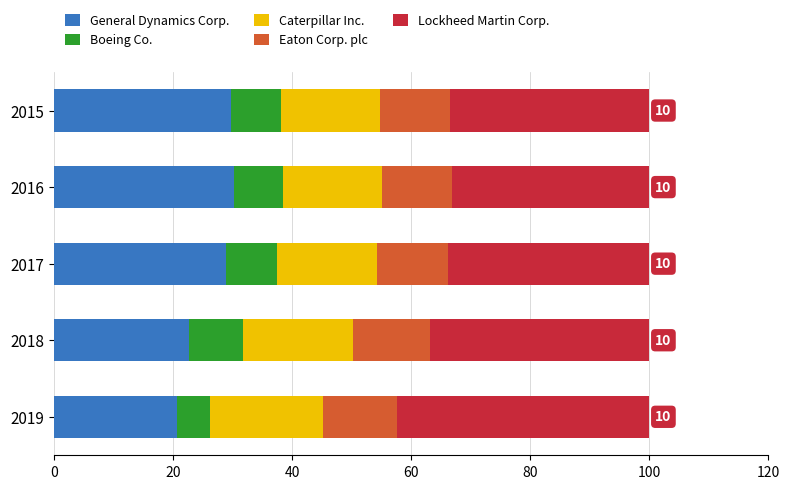

The General Dynamics Corp. series shows 30.3 at 2016. True or false?

True